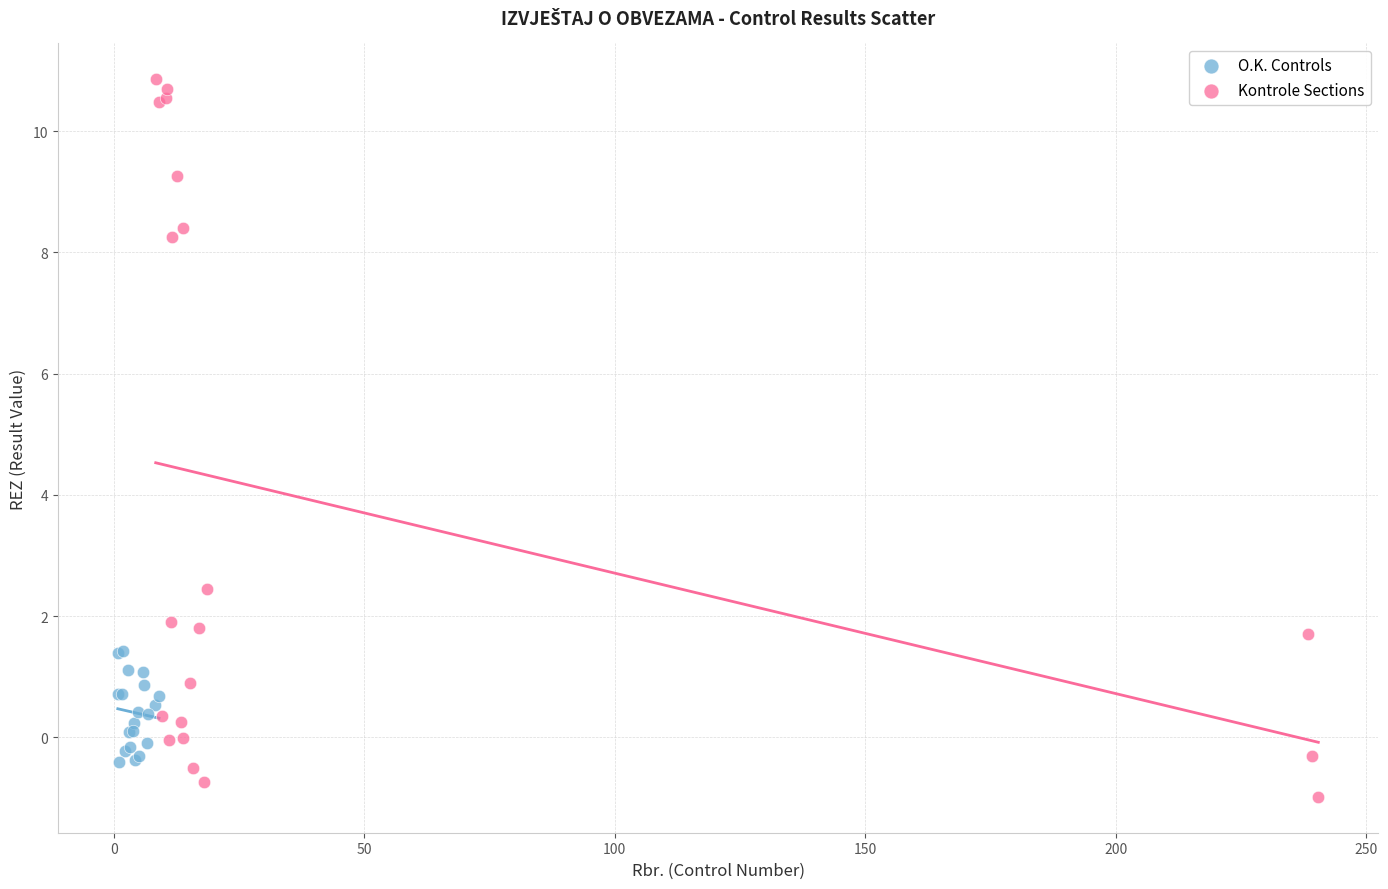

Which series reaches the maximum Y coordinate?

Kontrole Sections